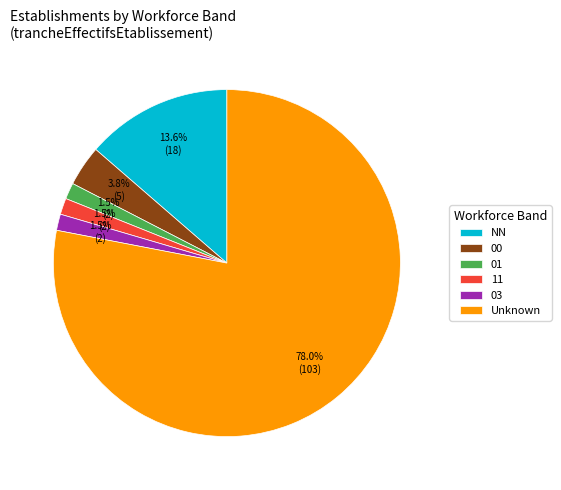

To the nearest percent, what is the combined percentage of 03 and 01?

3%